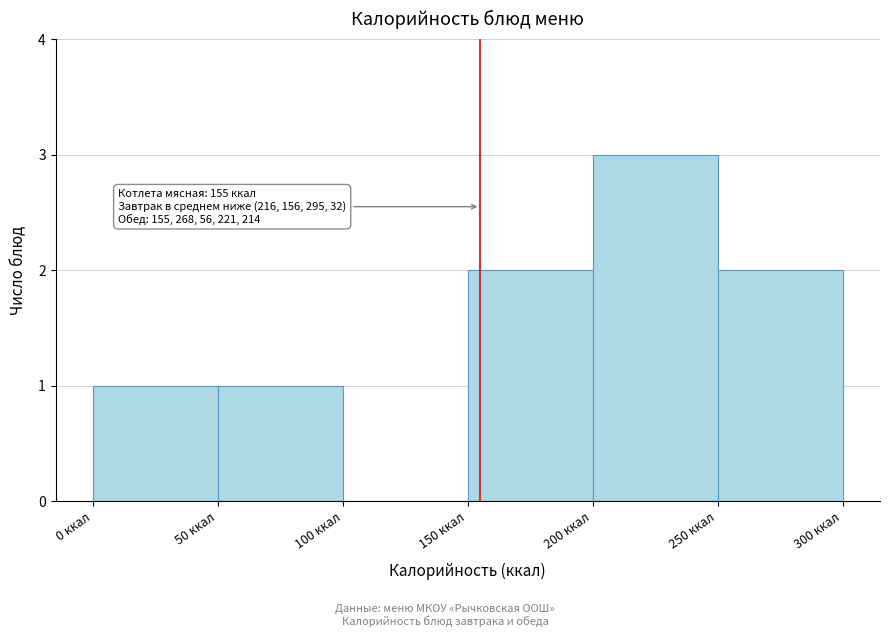

Over which range of the x-axis is the bar tallest?

200 to 250